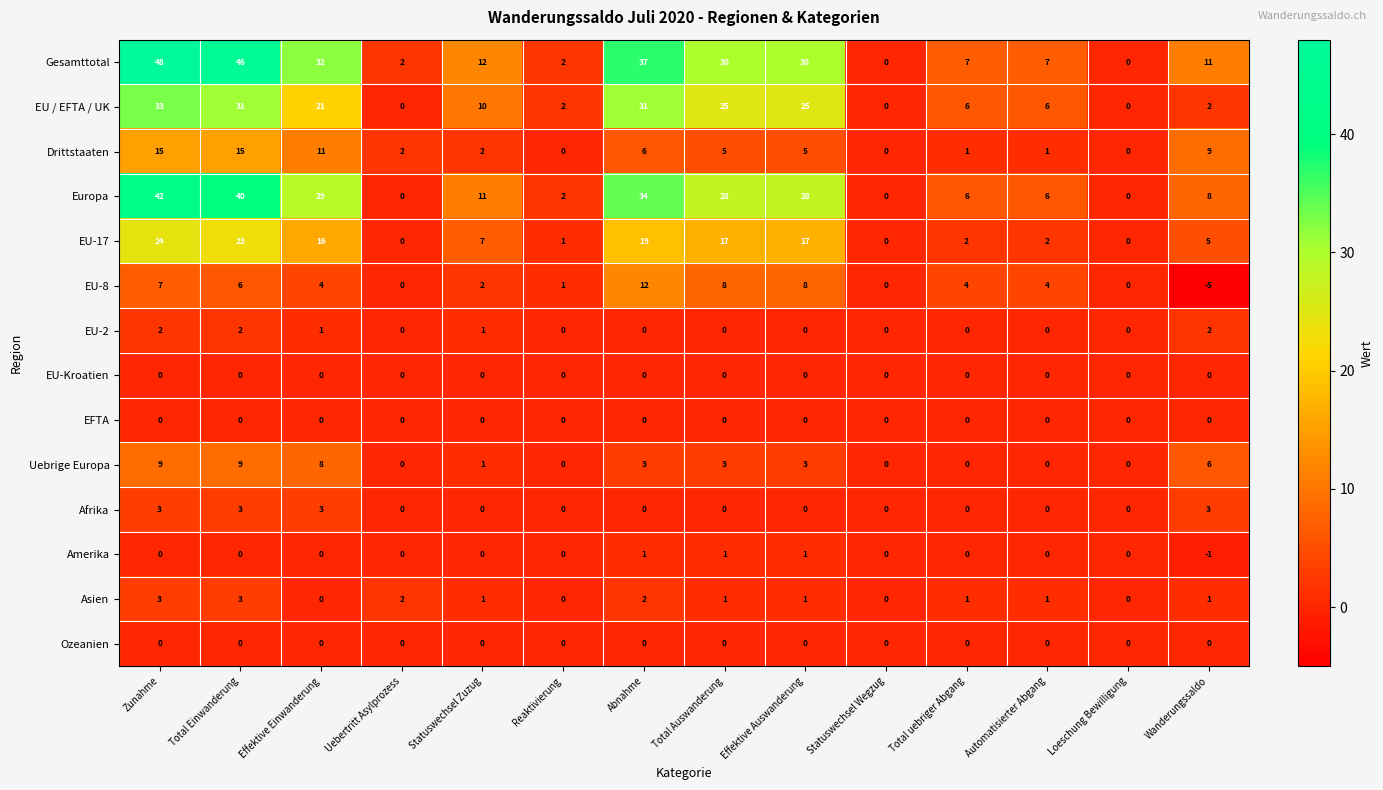

The value of EFTA at Automatisierter Abgang is 0. True or false?

True